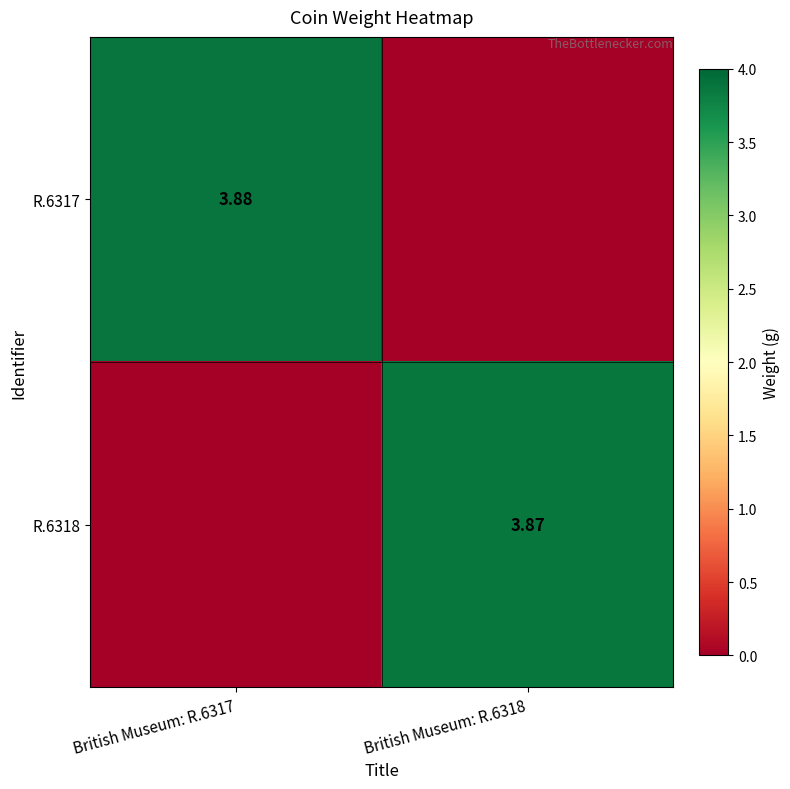

Is the value of R.6317 at British Museum: R.6317 greater than the value of R.6318 at British Museum: R.6318?

Yes